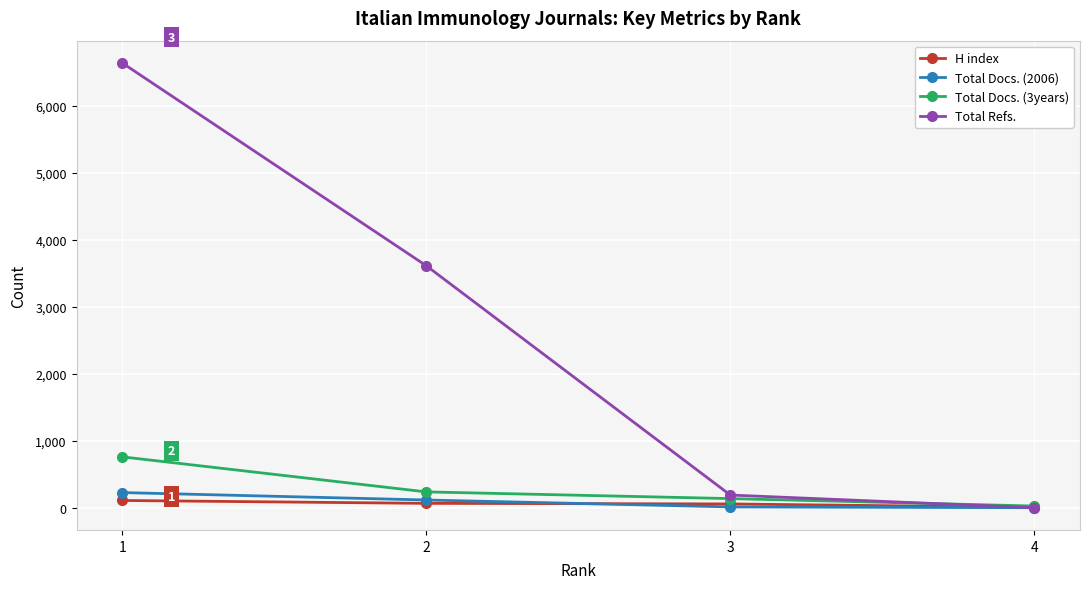

What is the difference between the highest and lowest values at 1?

6529